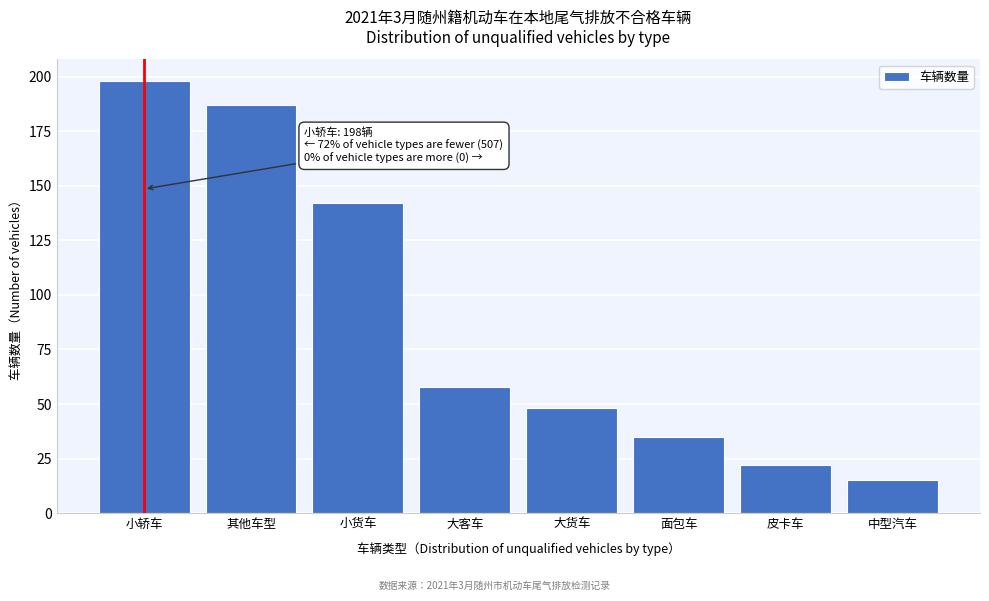

Reading right to left, extract all data points from this chart.

15	22	35	48	58	142	187	198